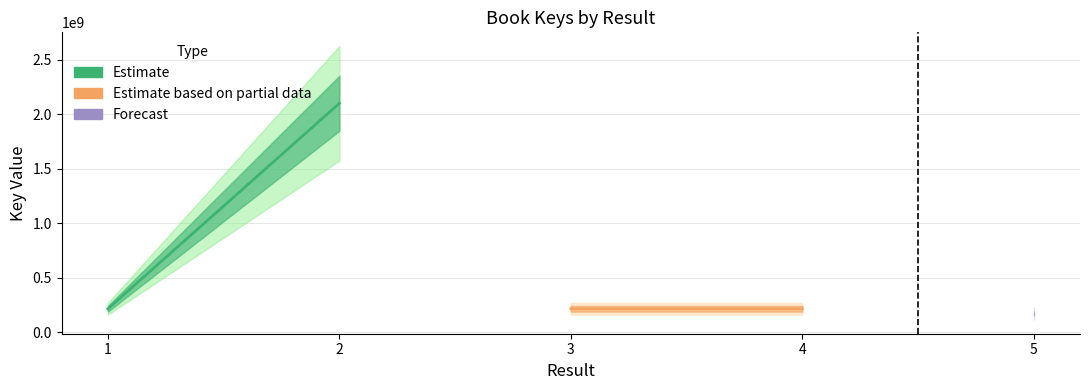

Count the number of values greater than 216772474.

2